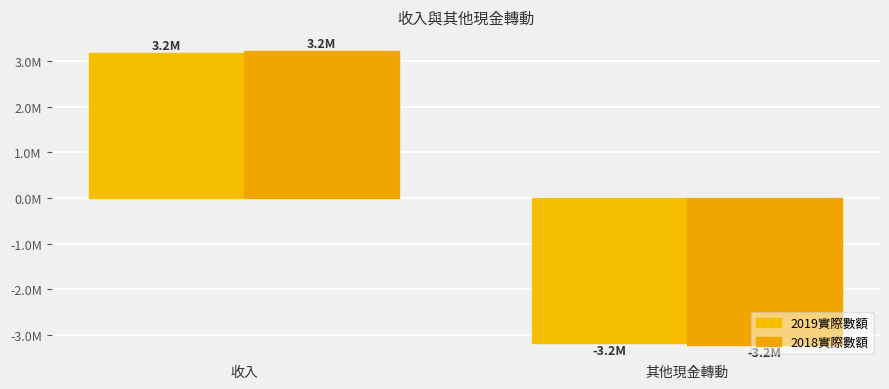

At which category is the sum across all series the highest?

收入